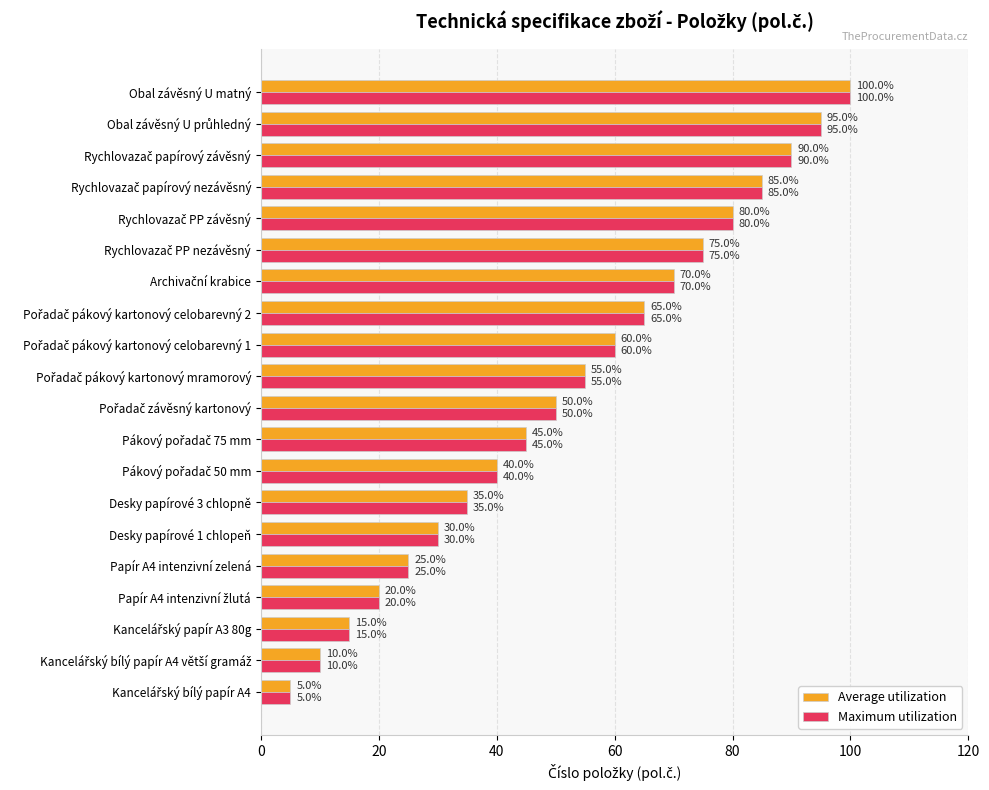

What is the lowest value of the Average utilization series?

5.0